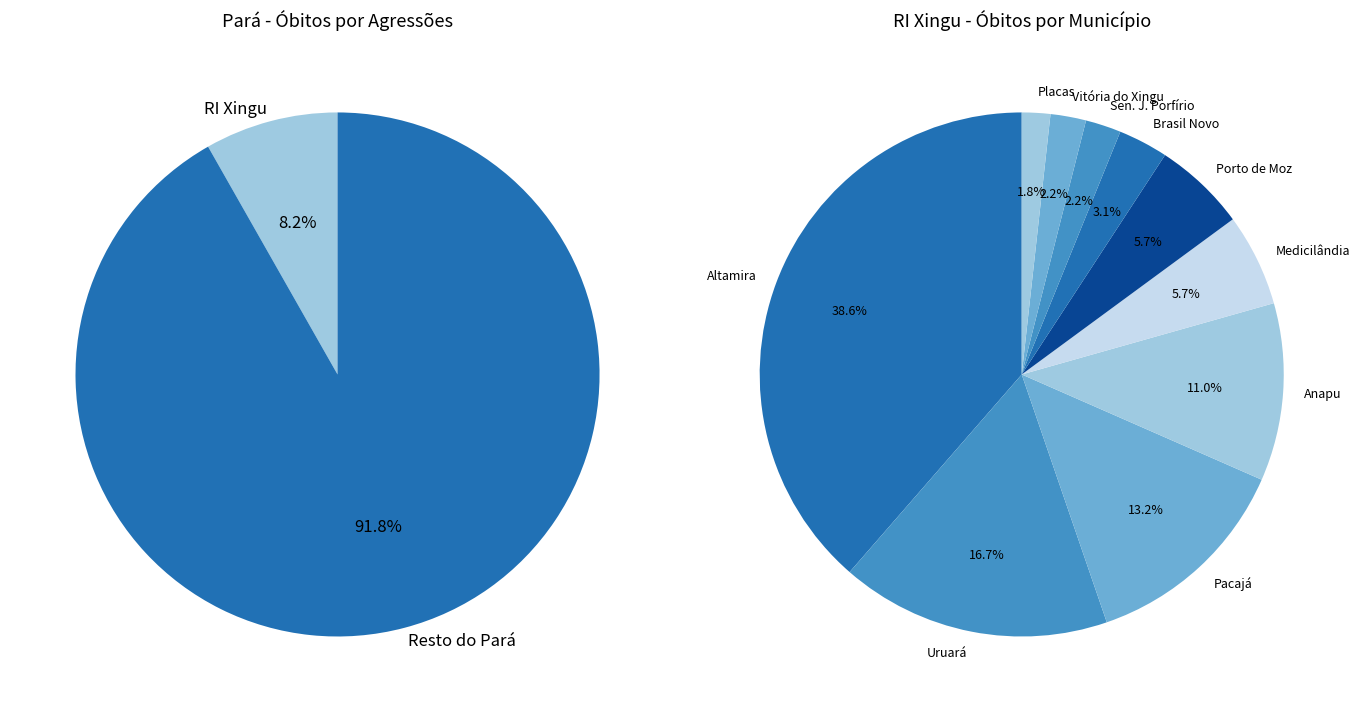

Approximately how many times larger is the value at Anapu compared to Altamira?

0.3